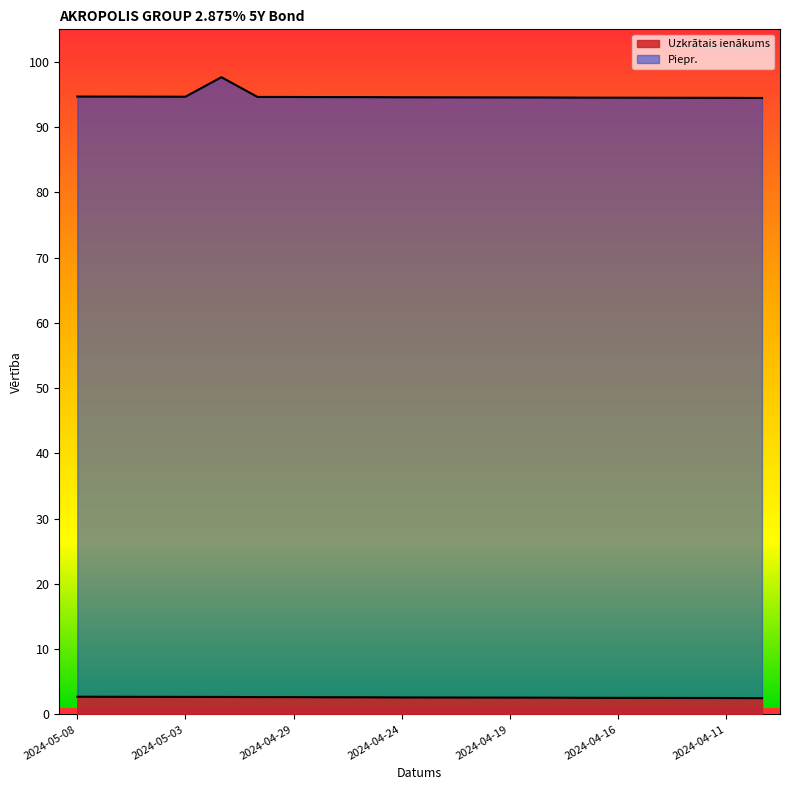

What is the sum of all Piepr. values?

1894.8